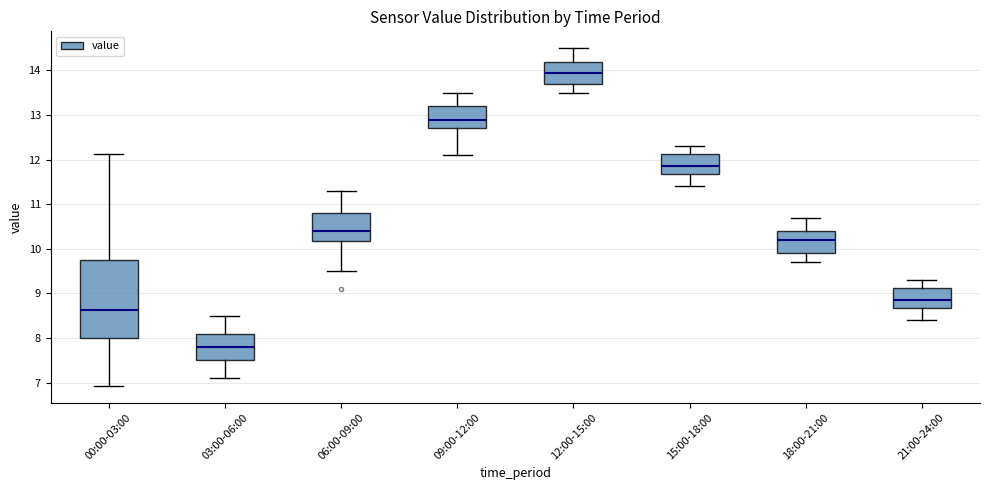

Reading left to right, transcribe this box plot: for each box, give where its median line is, the range the box spans, and where its two whiskers end, as read against the y-axis. The values are not printed on the chart, so give them approximately, as read against the axis.

00:00-03:00: median 8.6, box 8.0 to 9.7, whiskers 6.9 to 12.1
03:00-06:00: median 7.8, box 7.5 to 8.1, whiskers 7.1 to 8.5
06:00-09:00: median 10.4, box 10.2 to 10.8, whiskers 9.5 to 11.3
09:00-12:00: median 12.9, box 12.7 to 13.2, whiskers 12.1 to 13.5
12:00-15:00: median 14.0, box 13.7 to 14.2, whiskers 13.5 to 14.5
15:00-18:00: median 11.9, box 11.7 to 12.1, whiskers 11.4 to 12.3
18:00-21:00: median 10.2, box 9.9 to 10.4, whiskers 9.7 to 10.7
21:00-24:00: median 8.9, box 8.7 to 9.1, whiskers 8.4 to 9.3